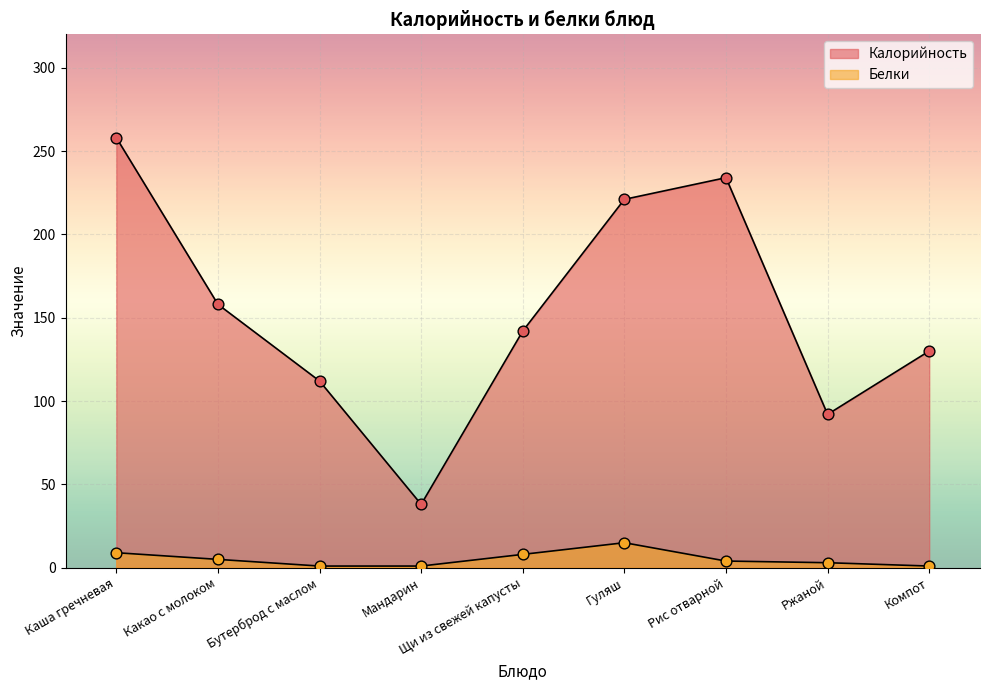

Is the value of Белки at Компот greater than the value of Калорийность at Ржаной?

No